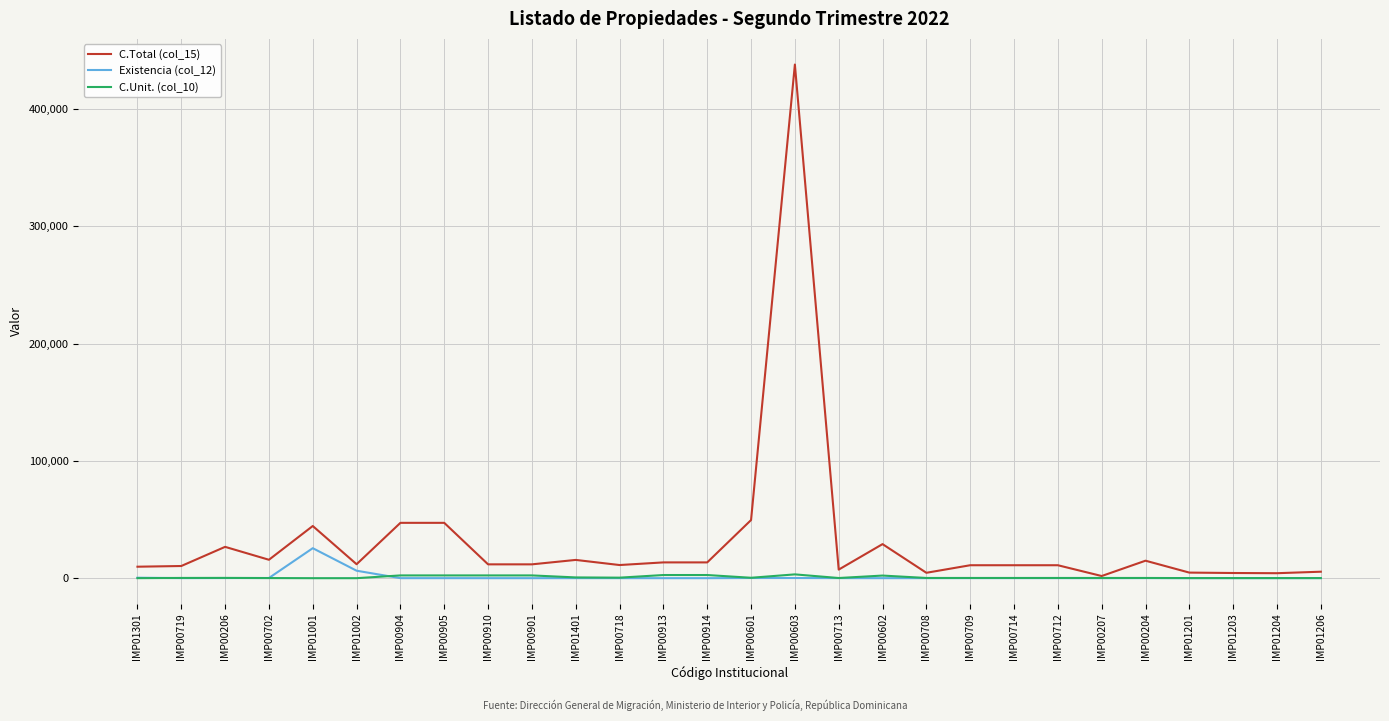

What is the average value of the Existencia (col_12) series?

1200.9